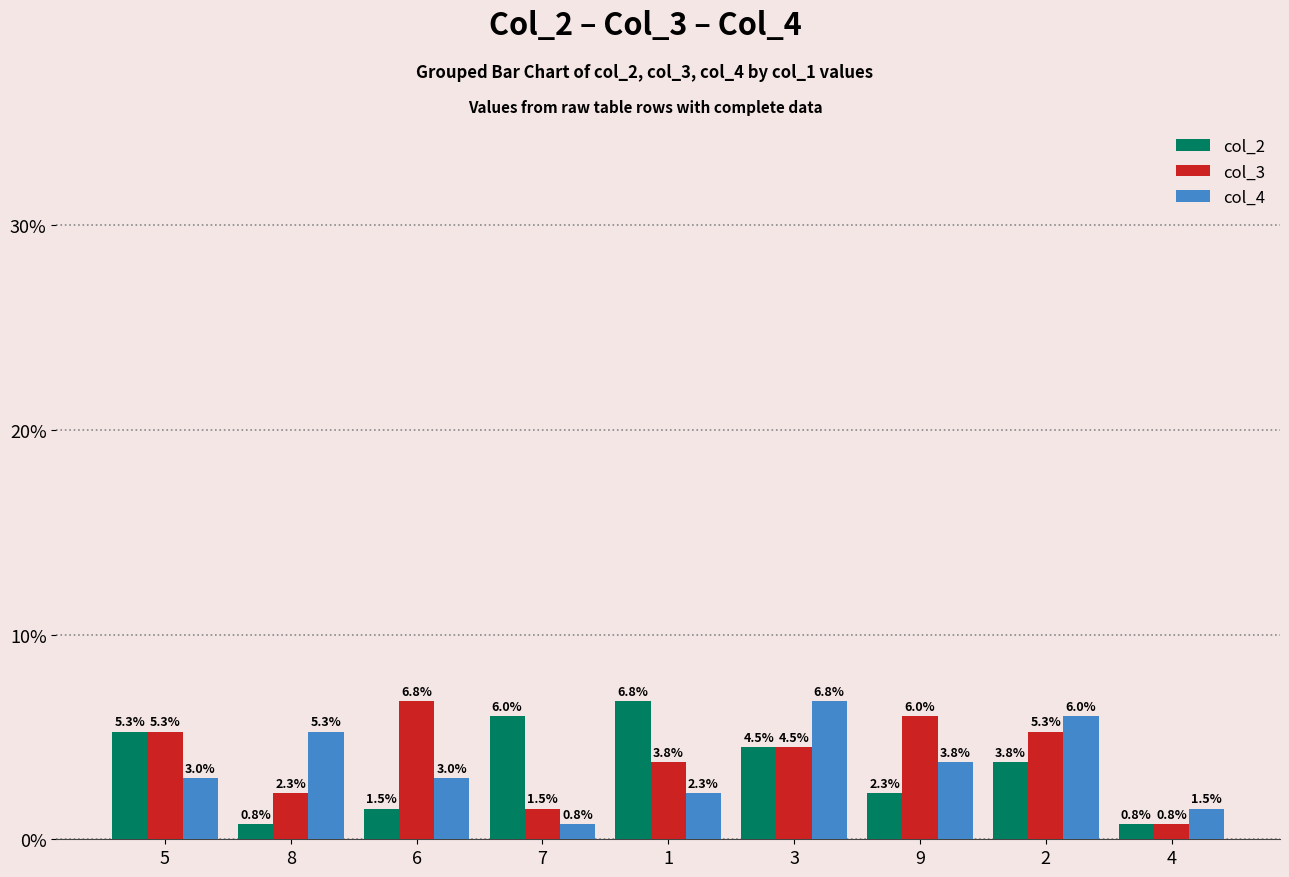

Reading left to right, what are all the values shown in this chart?

col_2: 5.3	0.8	1.5	6.0	6.8	4.5	2.3	3.8	0.8
col_3: 5.3	2.3	6.8	1.5	3.8	4.5	6.0	5.3	0.8
col_4: 3.0	5.3	3.0	0.8	2.3	6.8	3.8	6.0	1.5